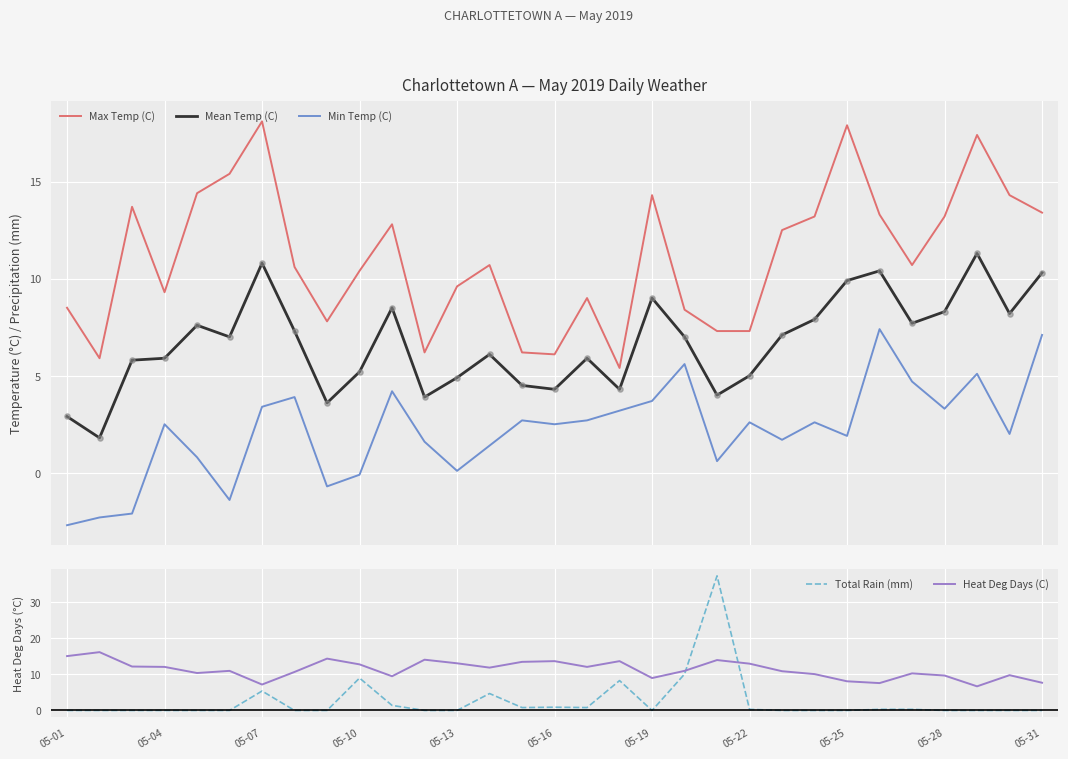

Which series reaches the maximum Y coordinate?

Total Rain (mm)